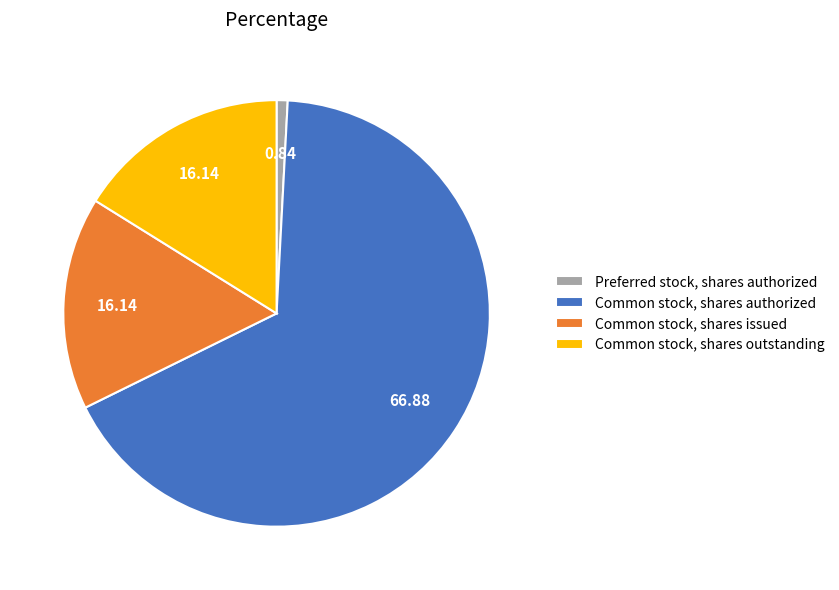

The Common stock, shares authorized slice represents 67% of the pie. True or false?

True